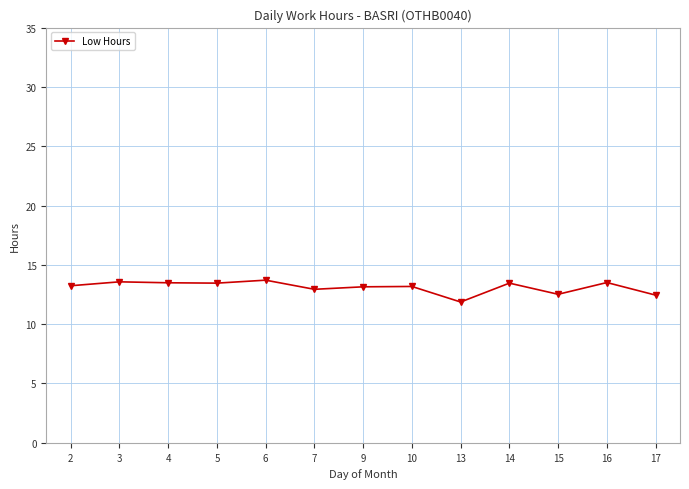

Approximately how many times larger is the value at 2 compared to 3?

1.0